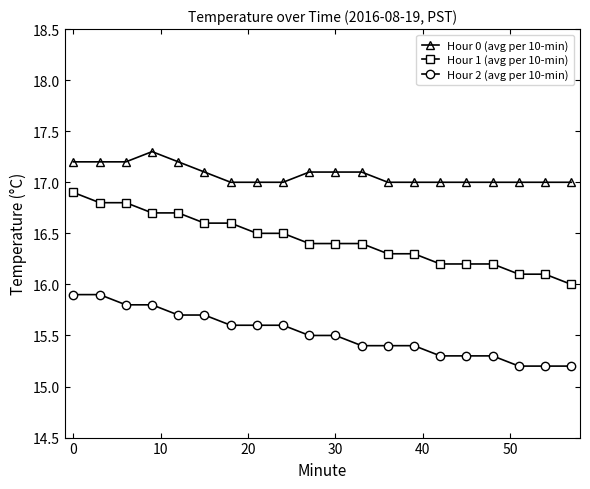

What is the value of the Hour 2 (avg per 10-min) point at the 14th from the left?

15.4